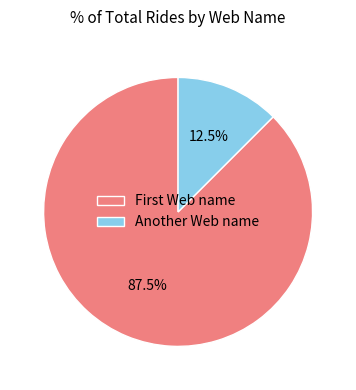

How many slices are in this pie chart?

2